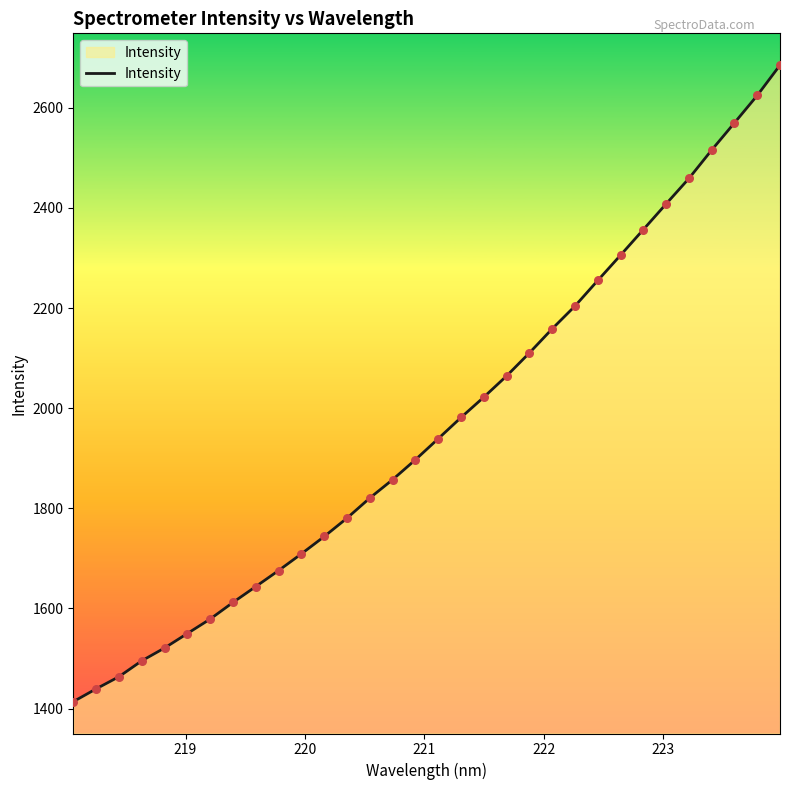

What is the minimum value shown in the chart?

1413.7